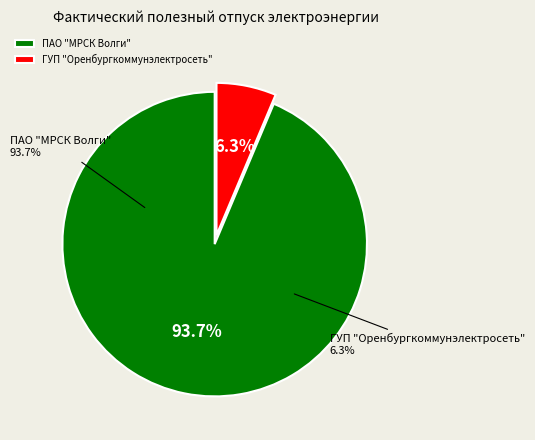

Rank the categories by value from lowest to highest.

 ГУП "Оренбургкоммунэлектросеть",  ПАО "МРСК Волги"